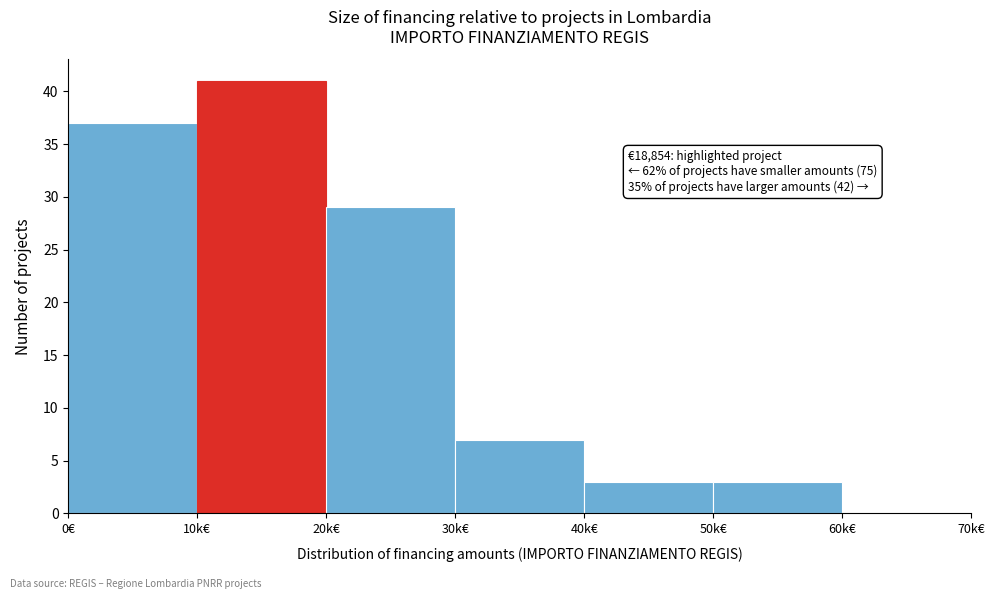

Reading left to right, what are all the values shown in this chart?

0€=37	10k€=41	20k€=29	30k€=7	40k€=3	50k€=3	60k€=0